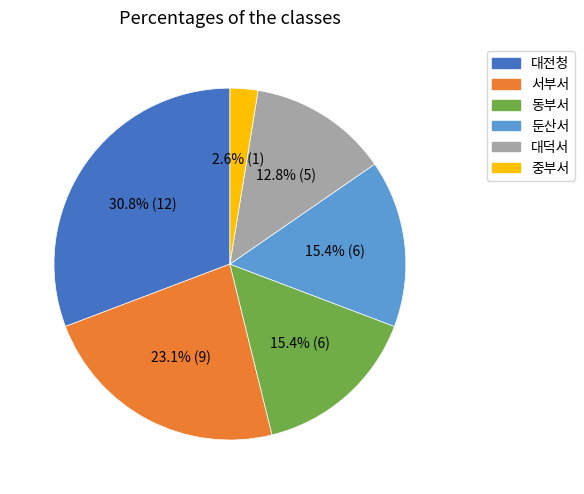

Do 대전청 and 둔산서 together represent more than half of the pie?

No